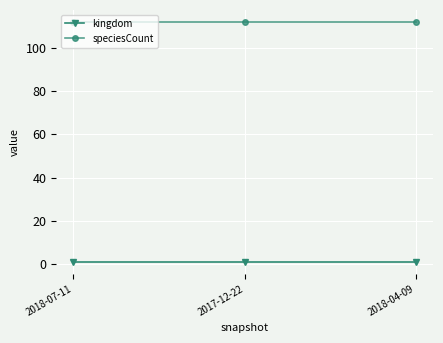

The speciesCount series shows 44 at 2018-07-11. True or false?

False